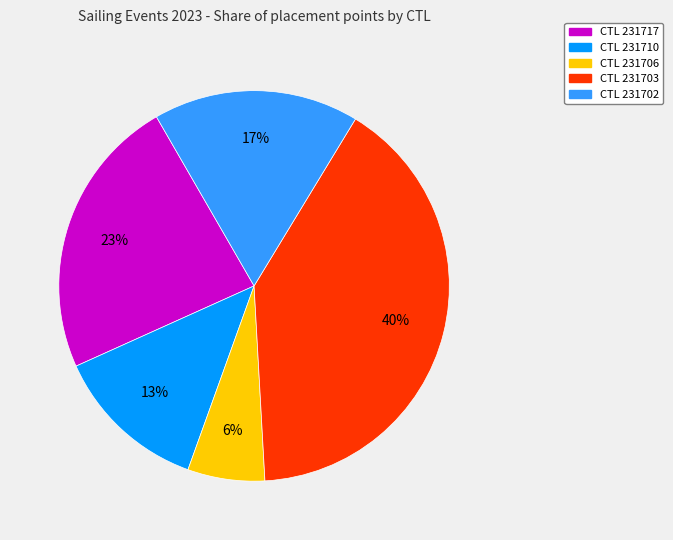

To the nearest percent, what is the average slice percentage?

20%